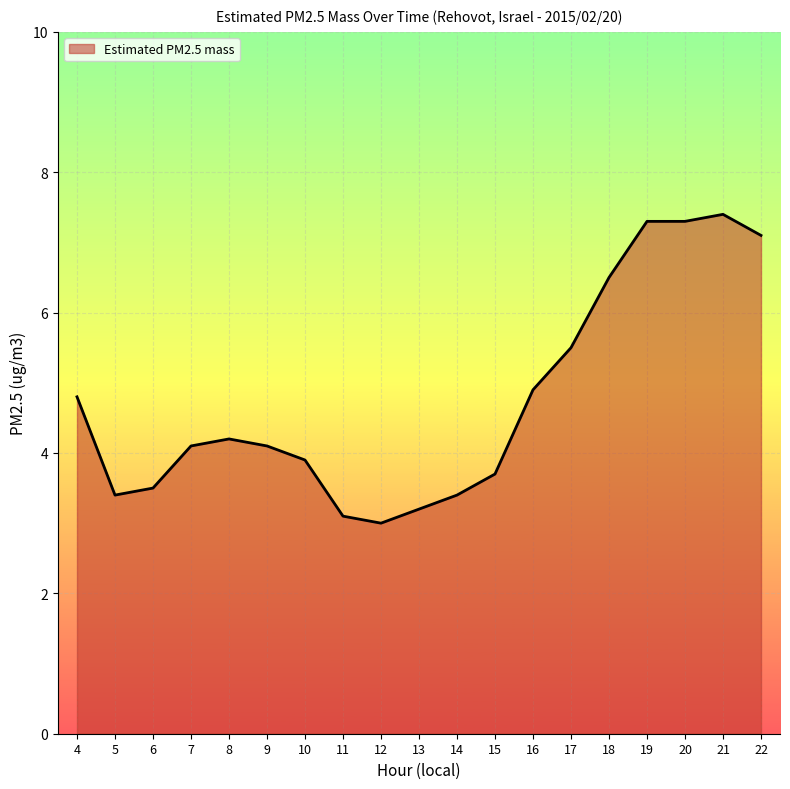

What is the ratio of the value at 16 to the value at 19?

0.7